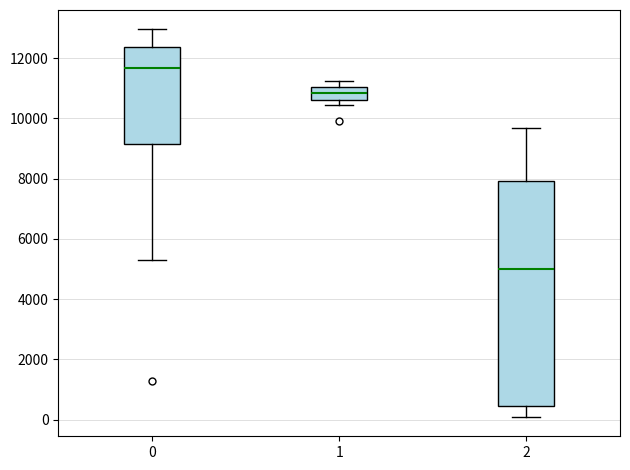

Comparing the boxes themselves (not the whiskers), which one is the tallest?

2